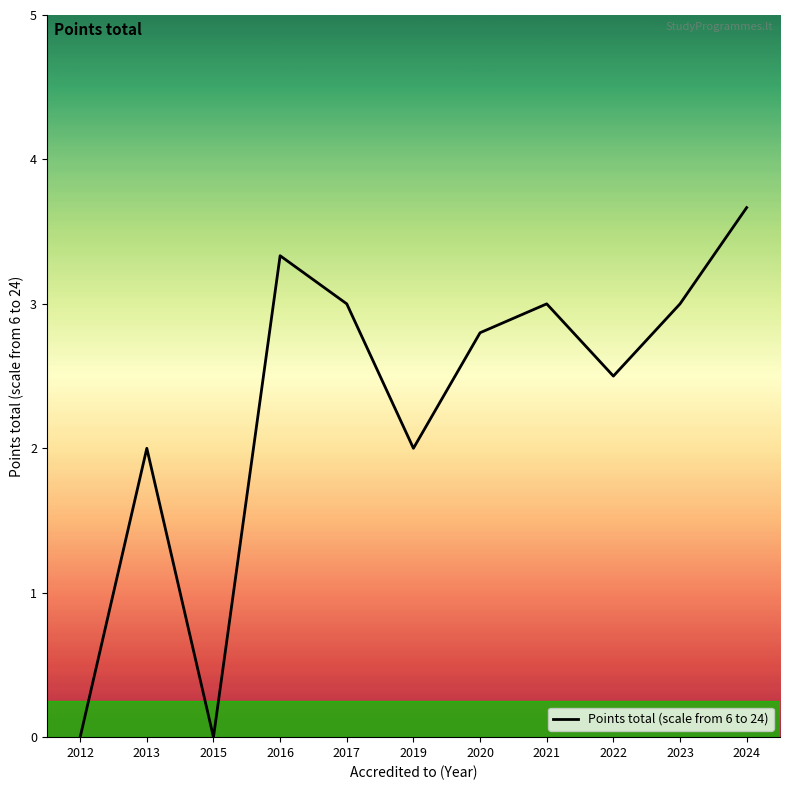

Does the chart display data point markers on the line(s)?

No